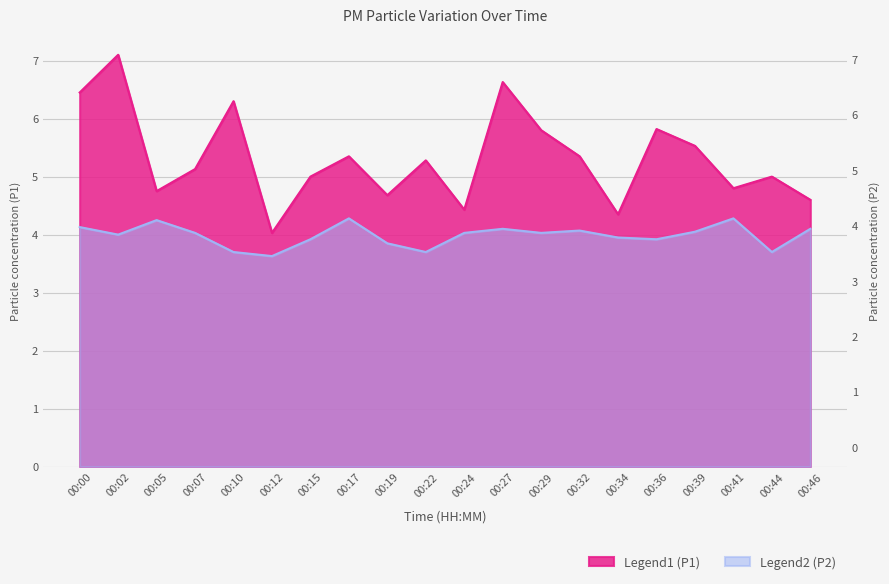

Reading right to left, what are all the values shown in this chart?

P1: 00:46=4.6	00:44=5.0	00:41=4.8	00:39=5.5	00:36=5.8	00:34=4.3	00:32=5.3	00:29=5.8	00:27=6.6	00:24=4.4	00:22=5.3	00:19=4.7	00:17=5.3	00:15=5.0	00:12=4.0	00:10=6.3	00:07=5.1	00:05=4.8	00:02=7.1	00:00=6.5
P2: 00:46=4.1	00:44=3.7	00:41=4.3	00:39=4.0	00:36=3.9	00:34=4.0	00:32=4.1	00:29=4.0	00:27=4.1	00:24=4.0	00:22=3.7	00:19=3.9	00:17=4.3	00:15=3.9	00:12=3.6	00:10=3.7	00:07=4.0	00:05=4.2	00:02=4.0	00:00=4.1